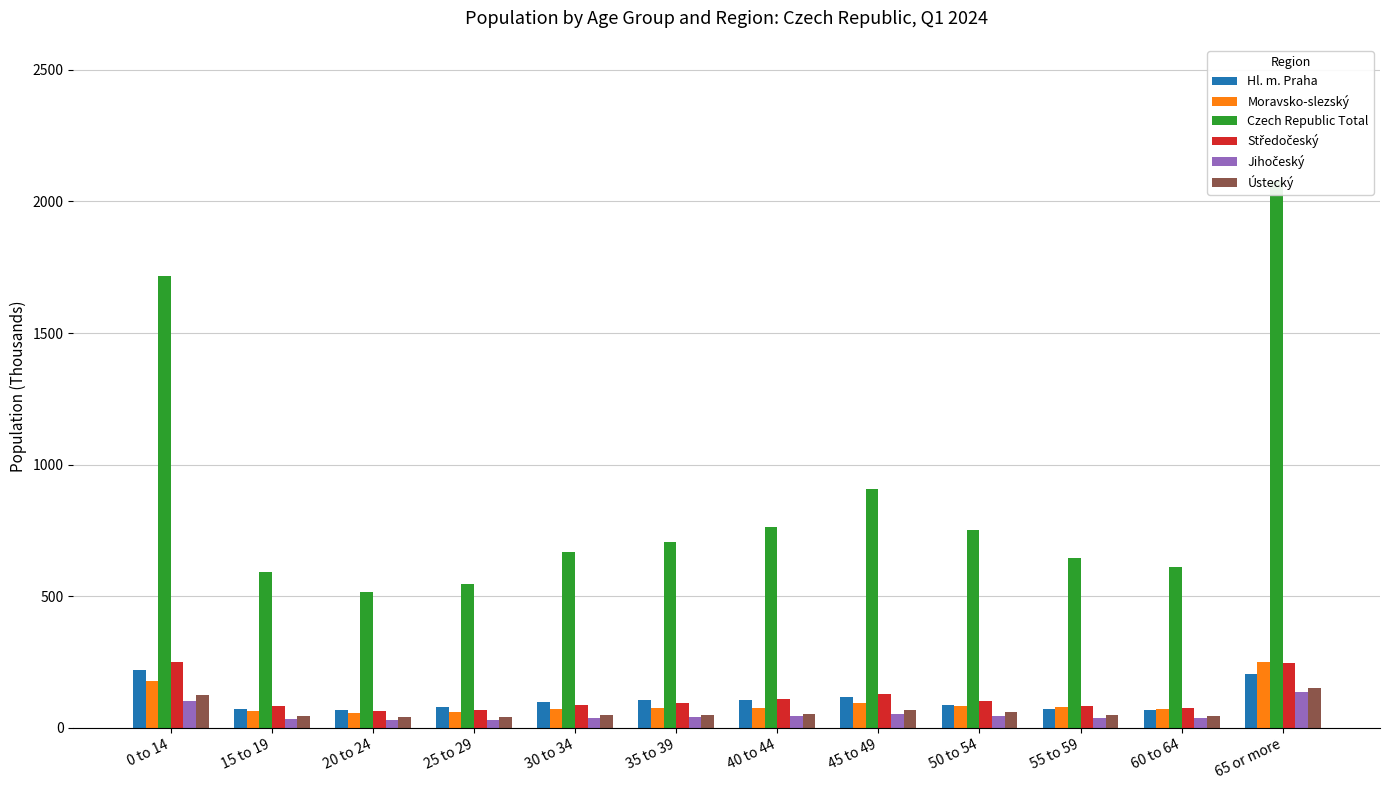

The value of Hl. m. Praha at 50 to 54 is 86.7. True or false?

True